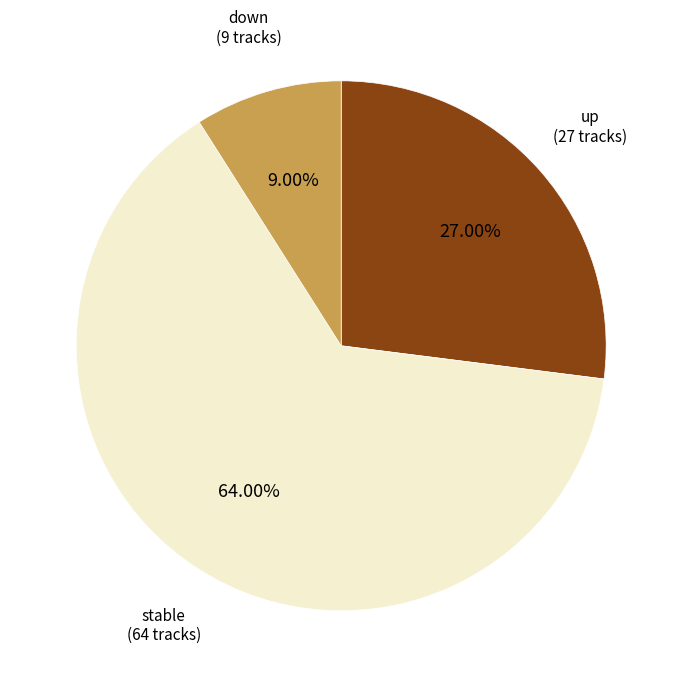

Is there a majority slice in this chart?

Yes